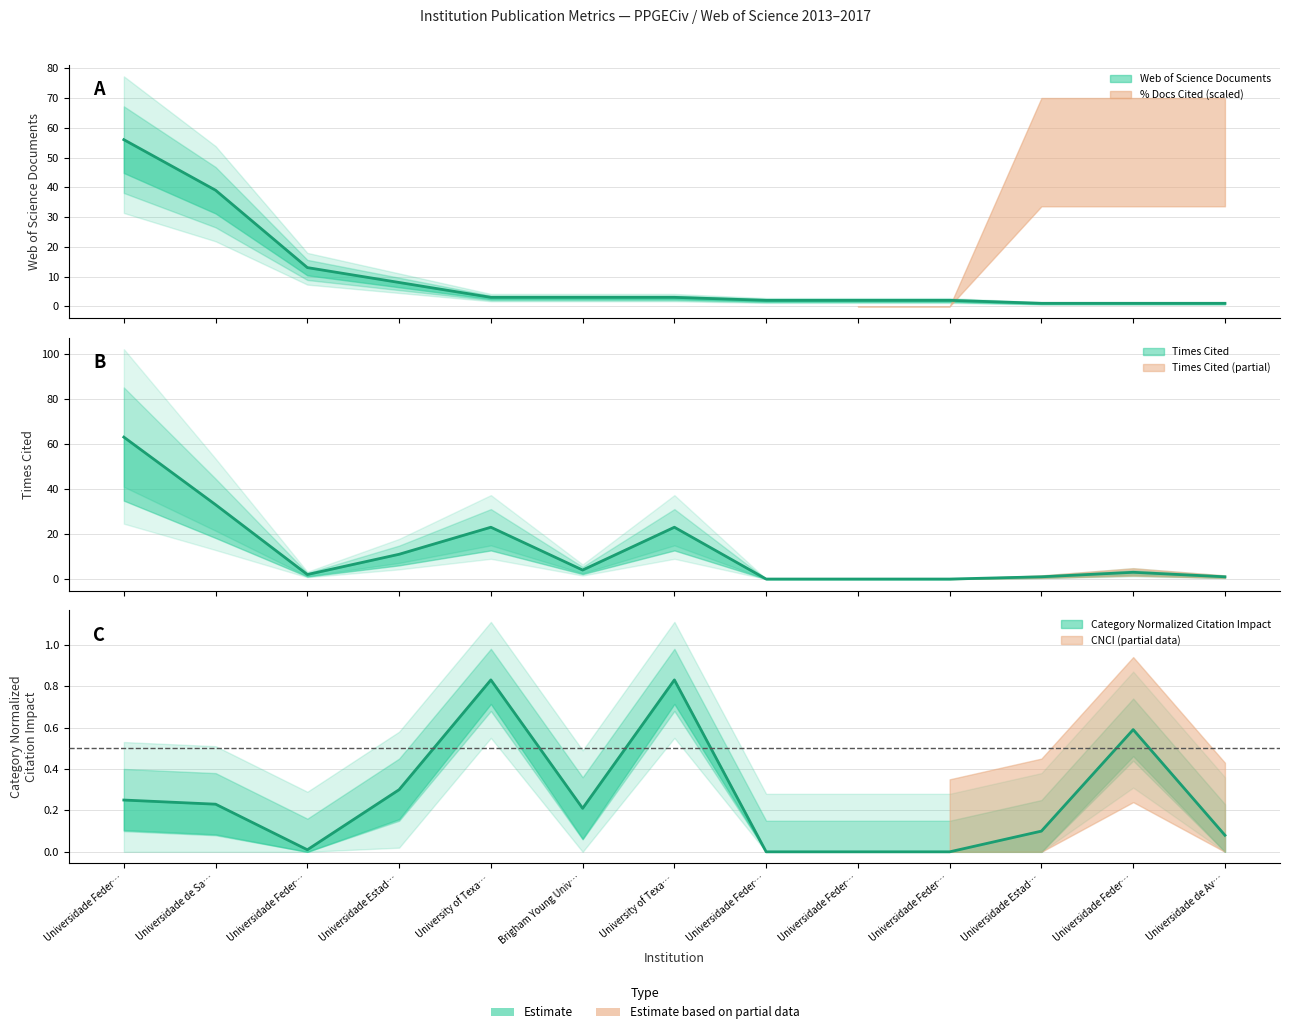

What is the total value across all series at Universidade Estad…?

19.3